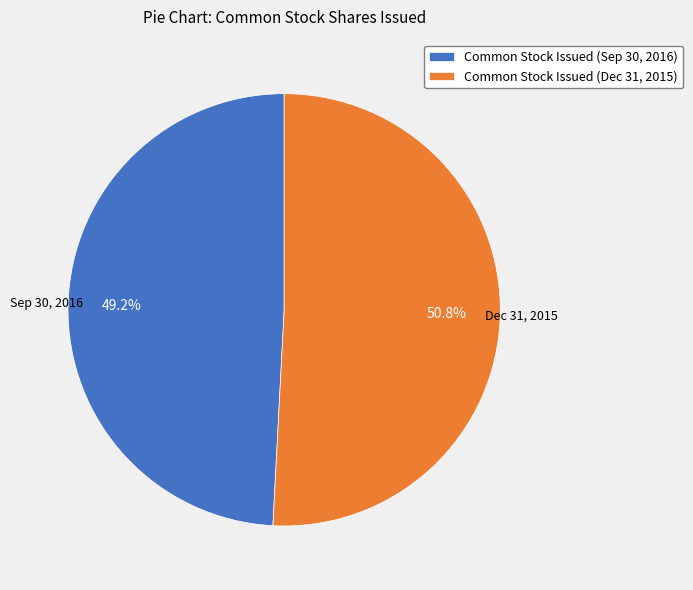

Which category has the biggest portion of the pie?

Common Stock Issued (Dec 31, 2015)